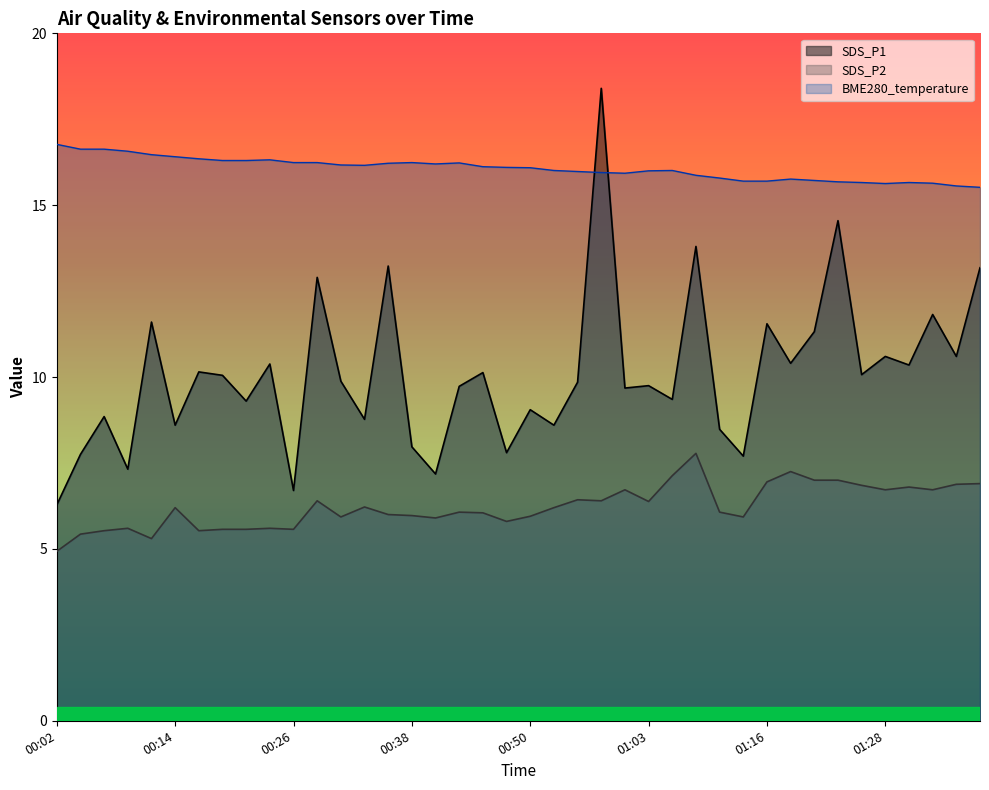

List the labels in order of BME280_temperature value, smallest first.

01:39, 01:36, 01:28, 01:33, 01:26, 01:31, 01:23, 01:14, 01:16, 01:21, 01:18, 01:11, 01:09, 01:00, 00:58, 00:55, 01:03, 00:53, 01:06, 00:50, 00:48, 00:45, 00:33, 00:31, 00:41, 00:36, 00:43, 00:26, 00:28, 00:38, 00:19, 00:21, 00:24, 00:16, 00:14, 00:11, 00:09, 00:04, 00:07, 00:02